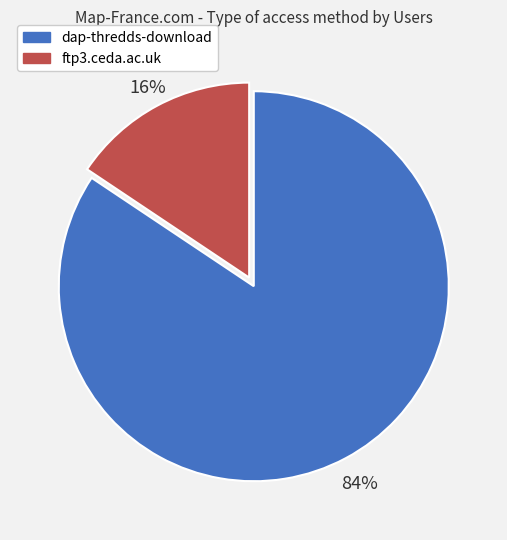

Which has a higher value, ftp3.ceda.ac.uk or dap-thredds-download?

dap-thredds-download